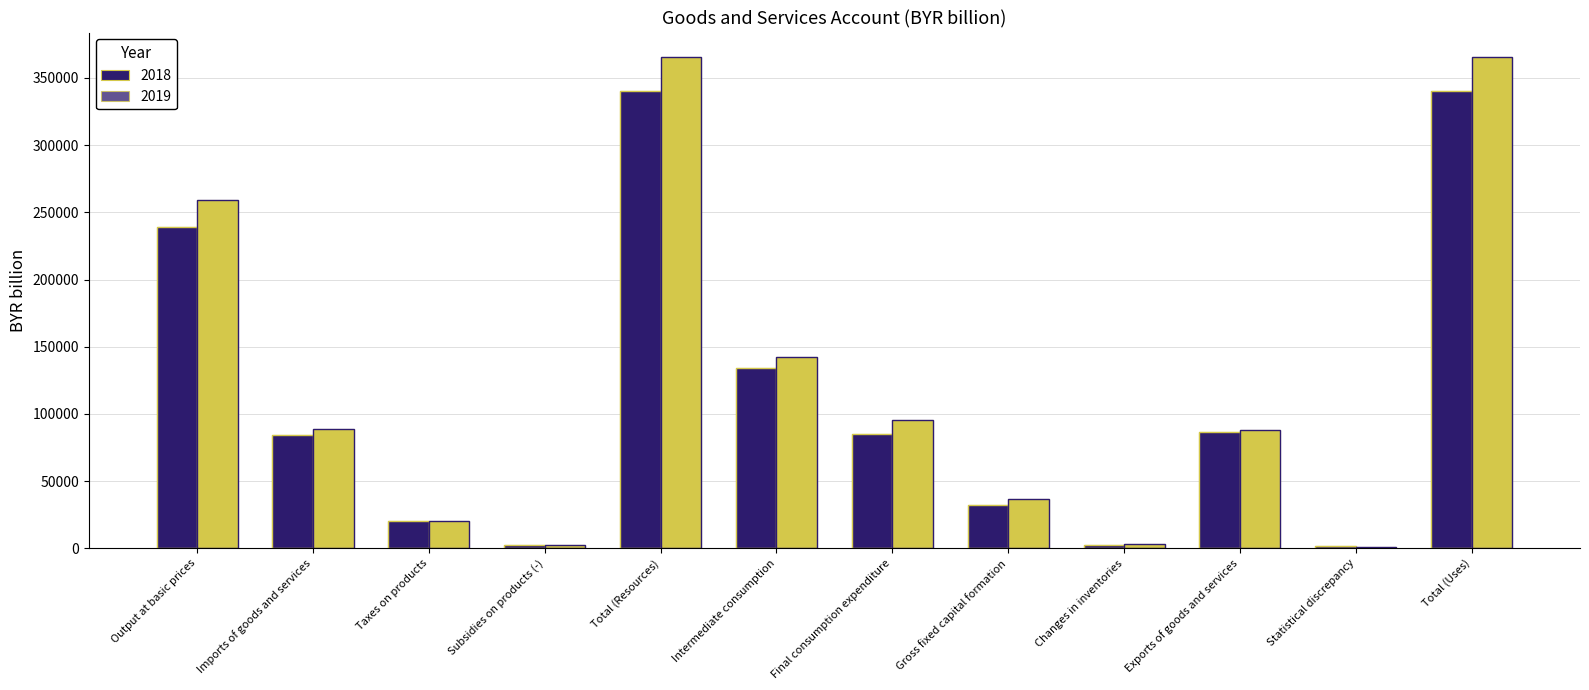

What is the label of the 11th bar from the left?

Statistical discrepancy